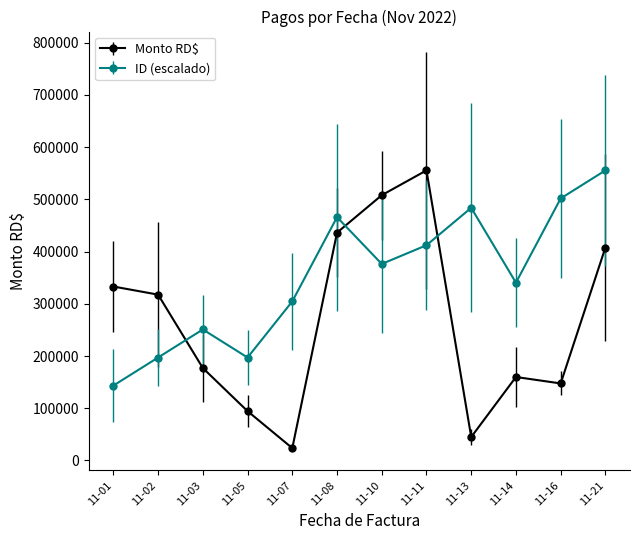

True or false: ID (escalado) has more than 0 points higher than both neighbors.

True